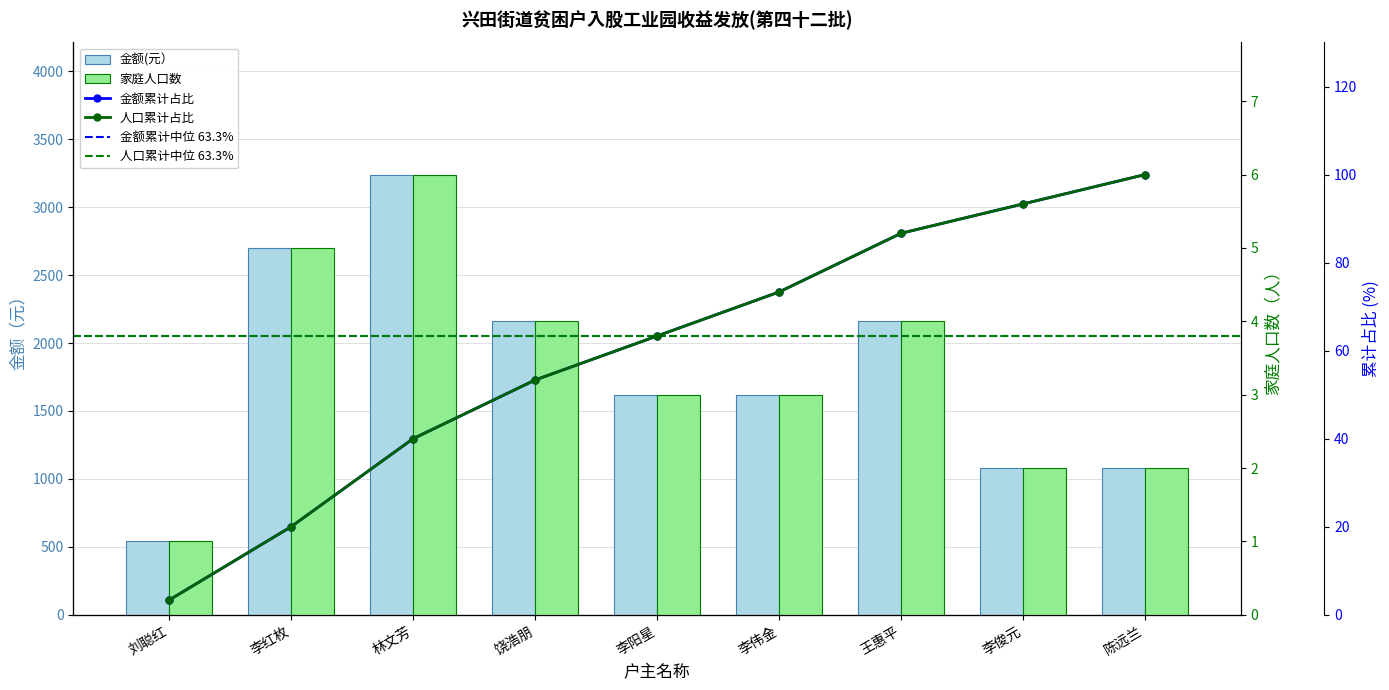

Rank the series by their maximum value, from lowest to highest.

家庭人口数, 金额(元）